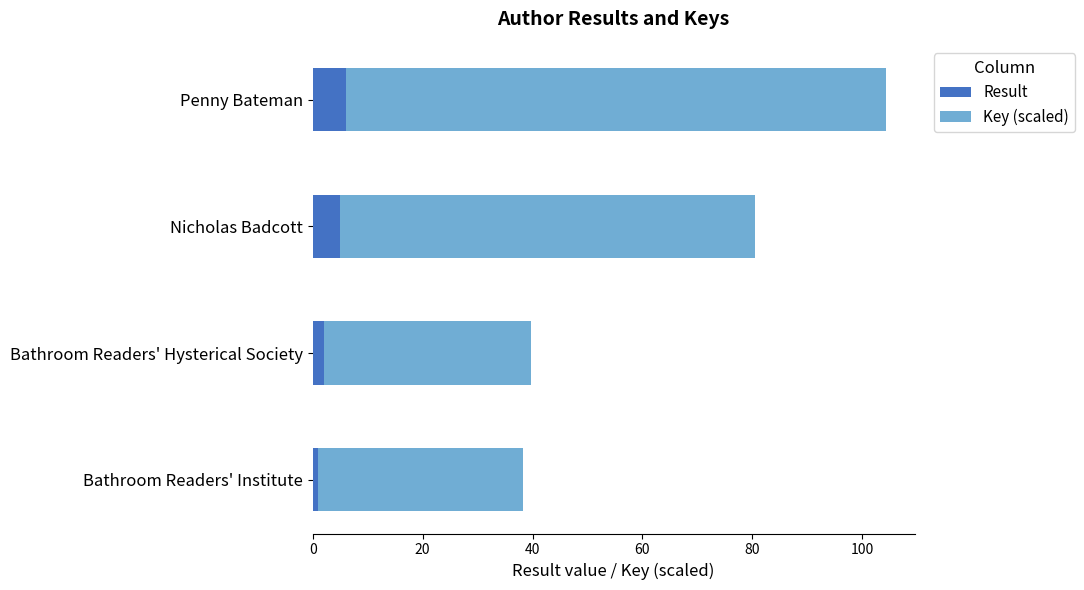

What is the total value across all series at Penny Bateman?

104.3